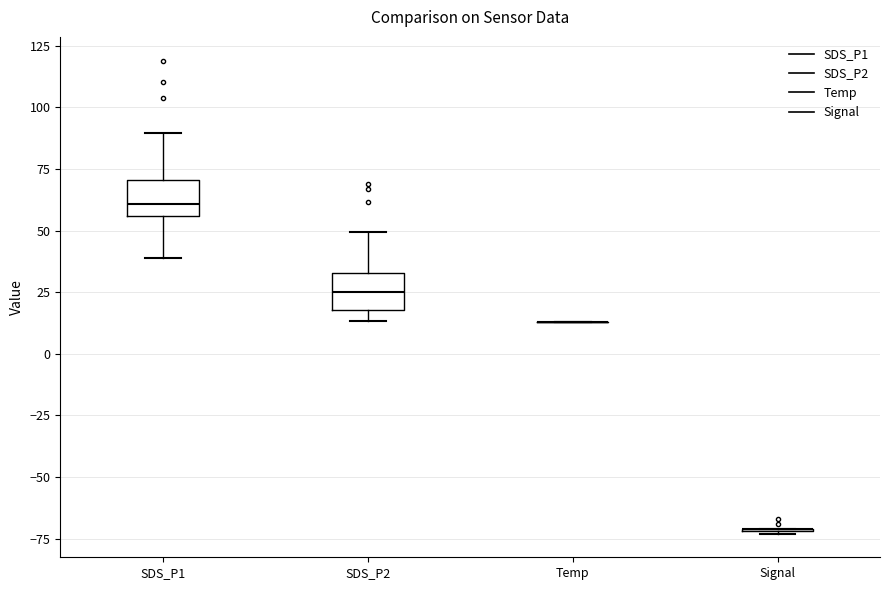

Reading left to right, transcribe this box plot: for each box, give where its median line is, the range the box spans, and where its two whiskers end, as read against the y-axis. The values are not printed on the chart, so give them approximately, as read against the axis.

SDS_P1: median 60, box 55 to 70, whiskers 40 to 90
SDS_P2: median 25, box 20 to 35, whiskers 15 to 50
Temp: box collapsed to a line at 15, whiskers 15 to 15
Signal: box collapsed to a line at -70, whiskers -75 to -70